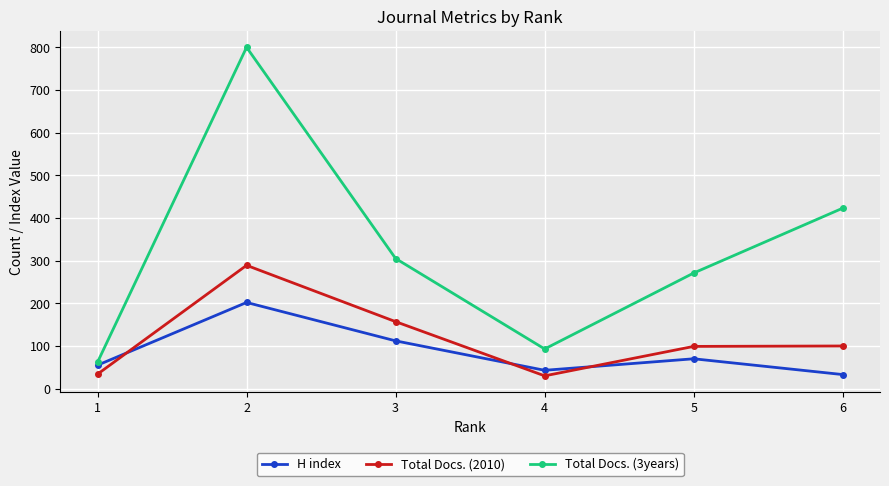

What are all the series names shown in the legend?

H index, Total Docs. (2010), Total Docs. (3years)